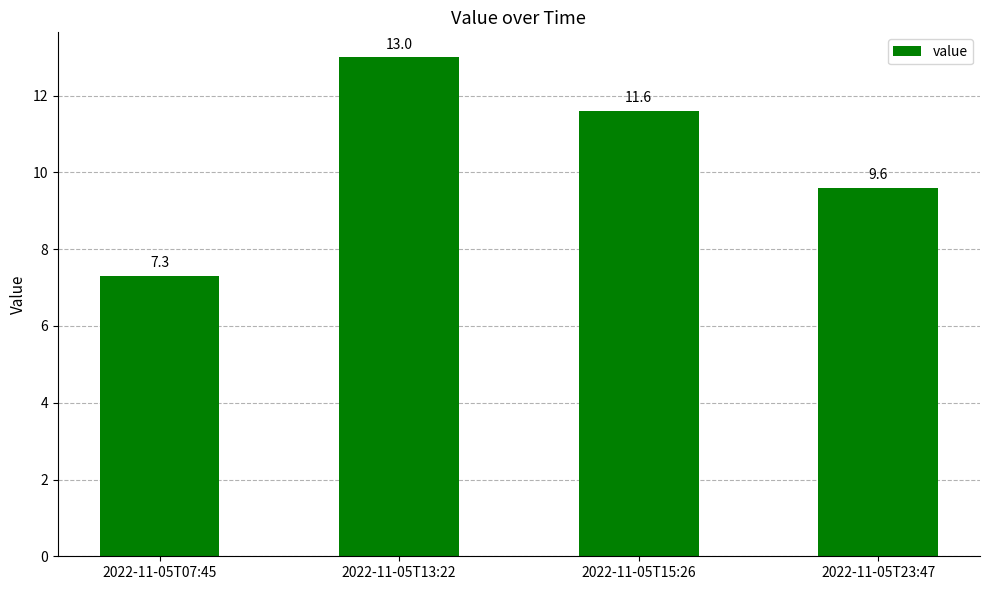

Rank the categories by value from lowest to highest.

2022-11-05T07:45, 2022-11-05T23:47, 2022-11-05T15:26, 2022-11-05T13:22